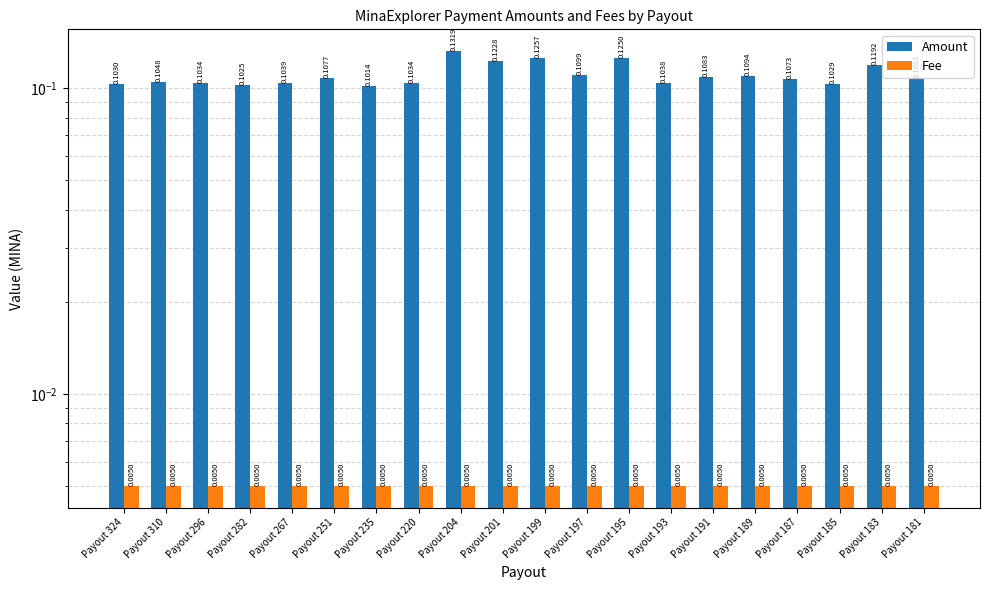

Which series has the widest spread of values?

Amount